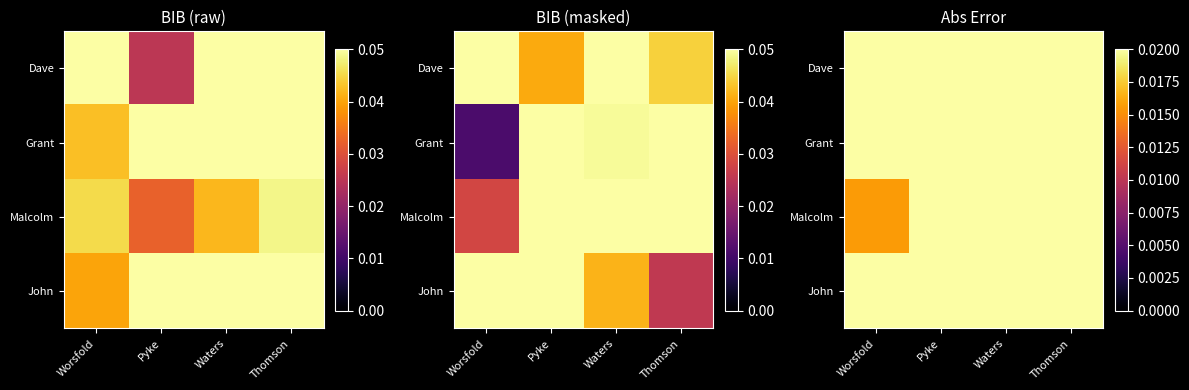

The Dave series shows 0.0 at Pyke. True or false?

True